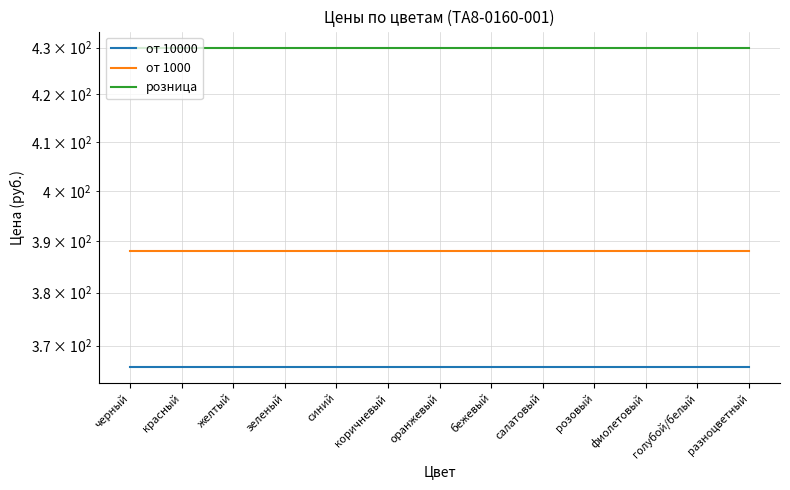

Is it true that розница equals 171 at салатовый?

False